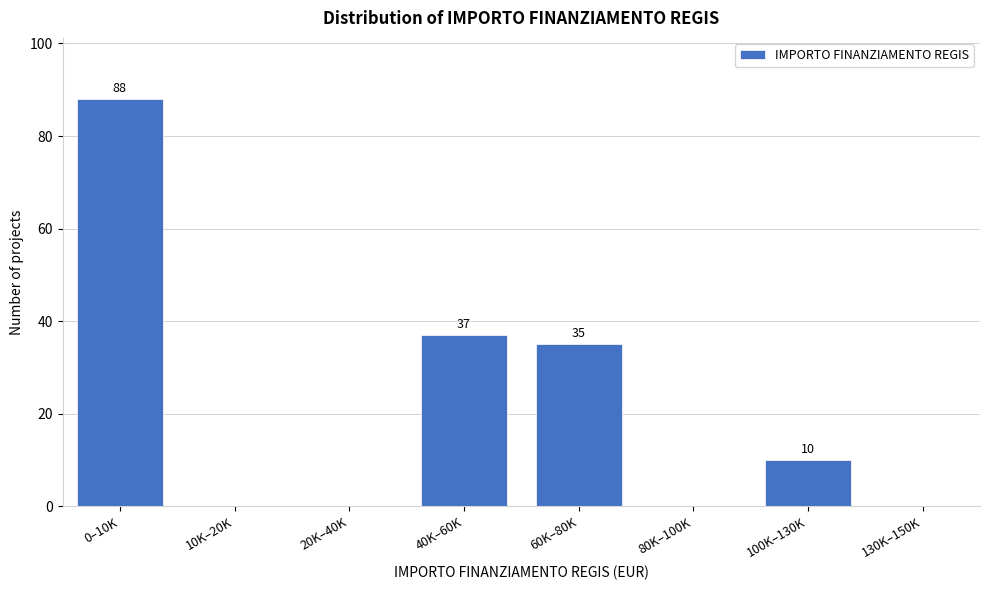

Reading left to right, what are all the values shown in this chart?

0–10K=88	10K–20K=0	20K–40K=0	40K–60K=37	60K–80K=35	80K–100K=0	100K–130K=10	130K–150K=0